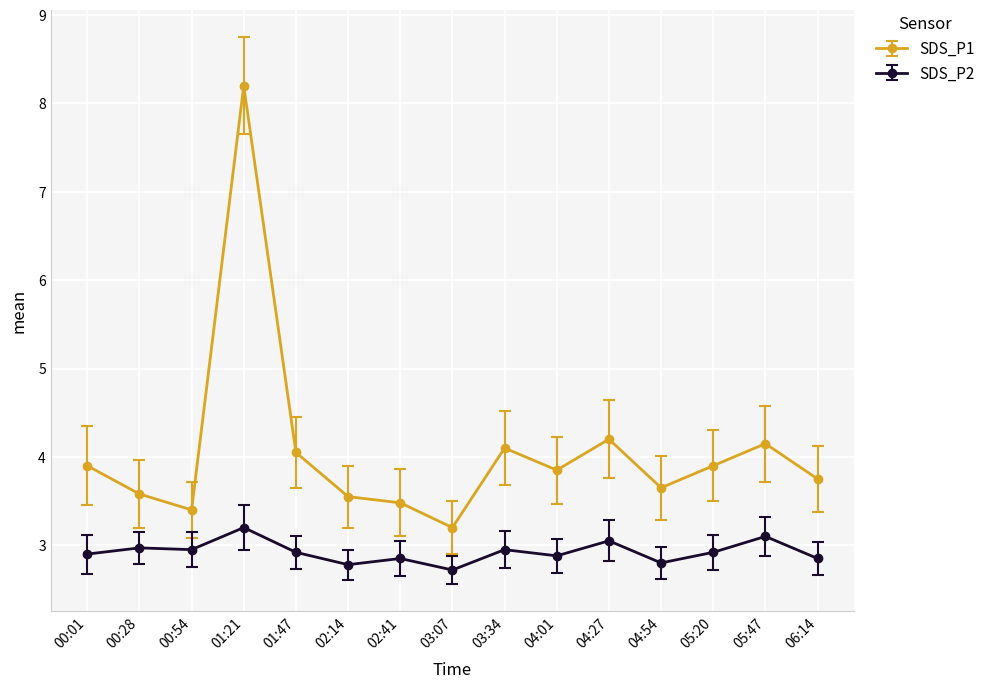

How many interior local peaks does the SDS_P1 series have?

4